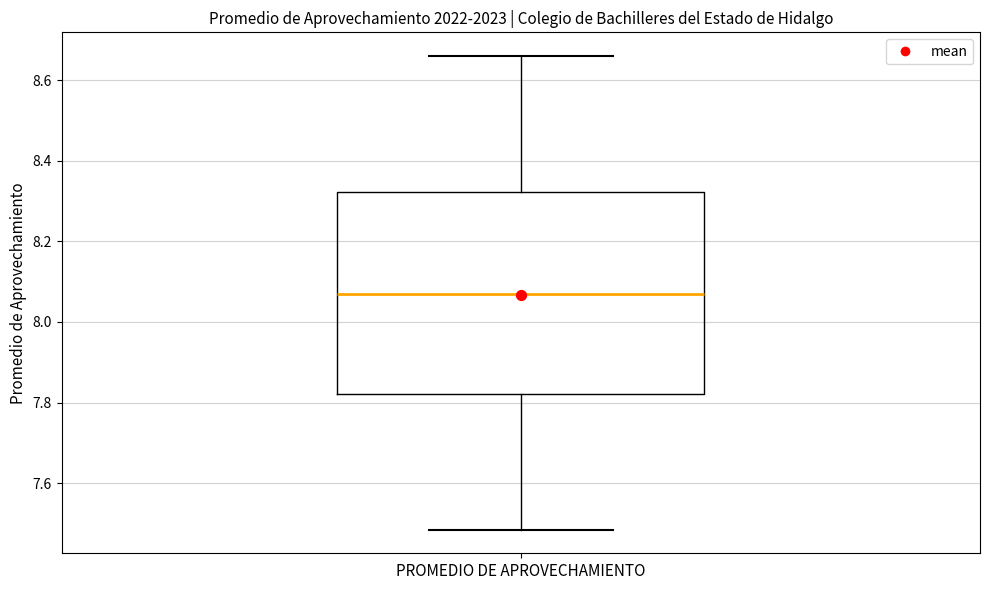

Transcribe this box plot: give where the median line is, the range the box spans, and where the two whiskers end, as read against the y-axis. The values are not printed on the chart, so give them approximately, as read against the axis.

median 8.08, box 7.82 to 8.32, whiskers 7.48 to 8.66